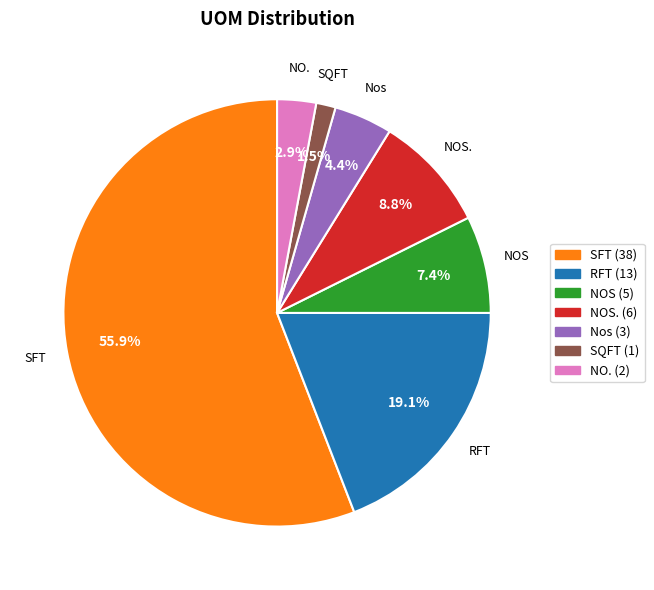

Is there a majority slice in this chart?

Yes